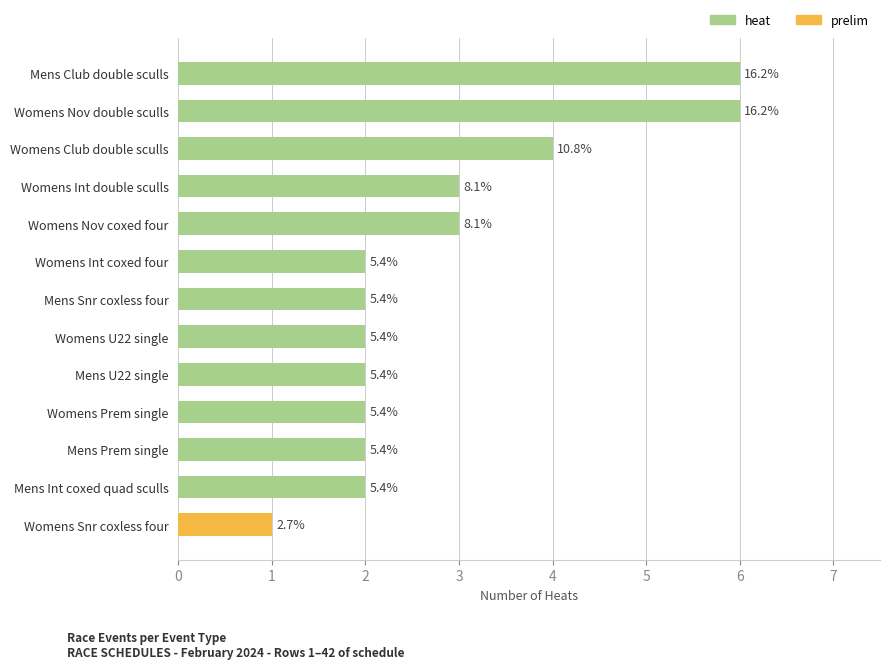

Are the bars horizontal?

Yes